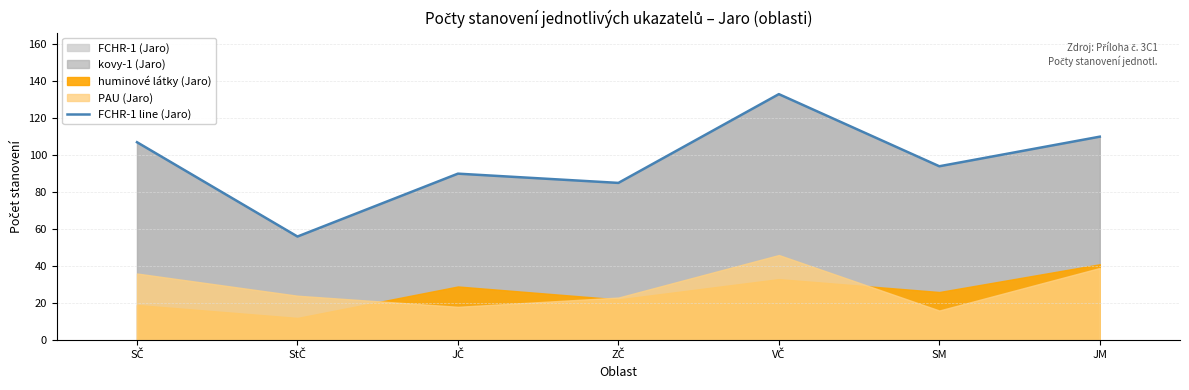

What is the label of the 6th point from the right?

StČ